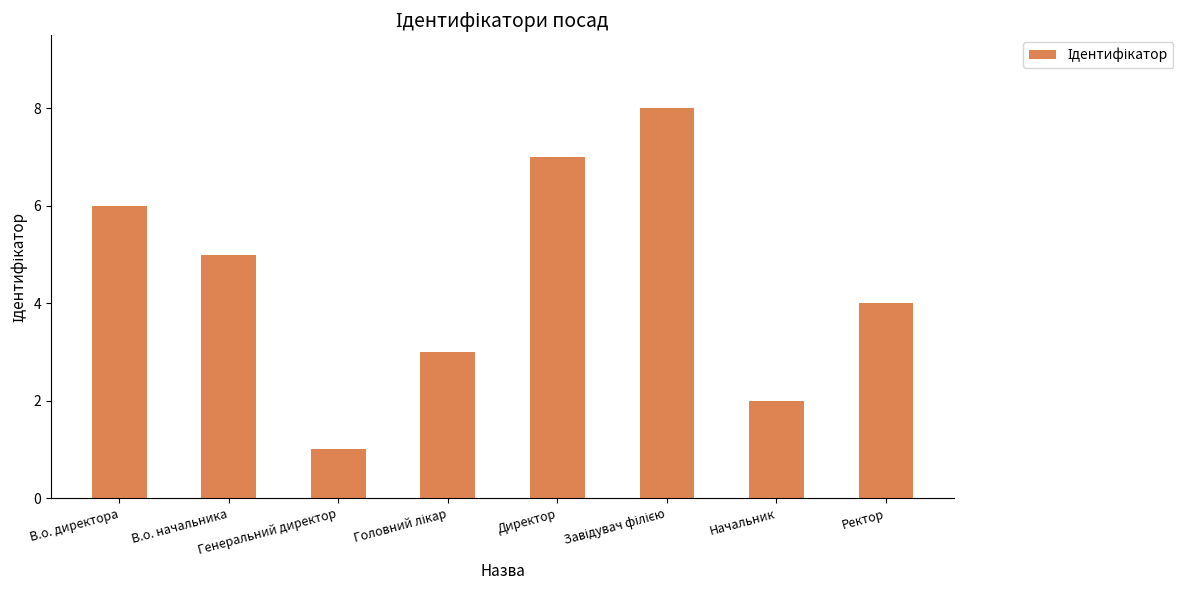

What is the difference between the second highest and second lowest values?

5